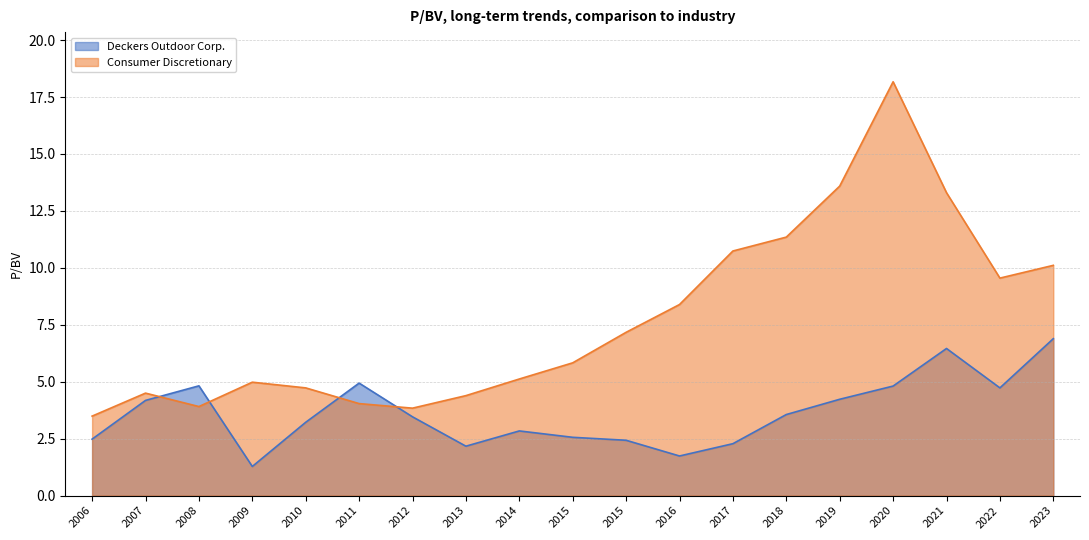

What is the value of the Deckers Outdoor Corp. point at the 8th from the left?

2.2